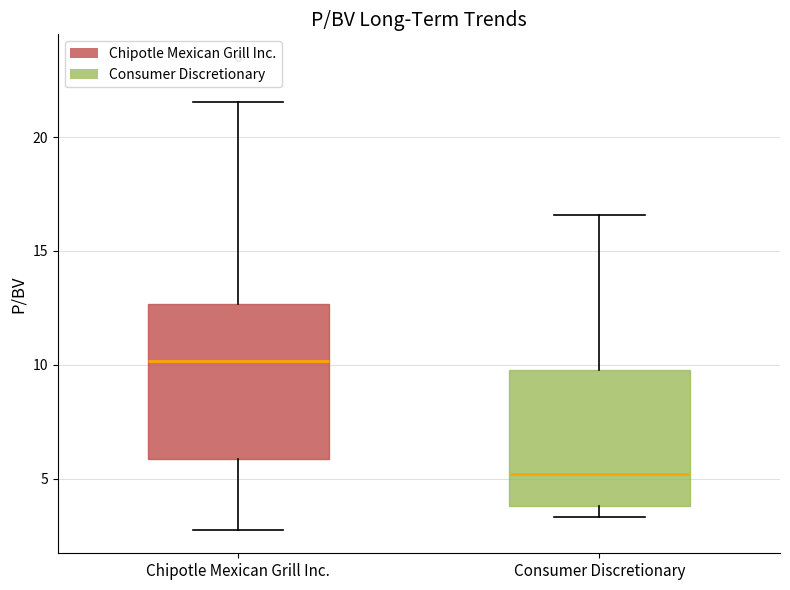

Which box's median line is the lowest?

Consumer Discretionary